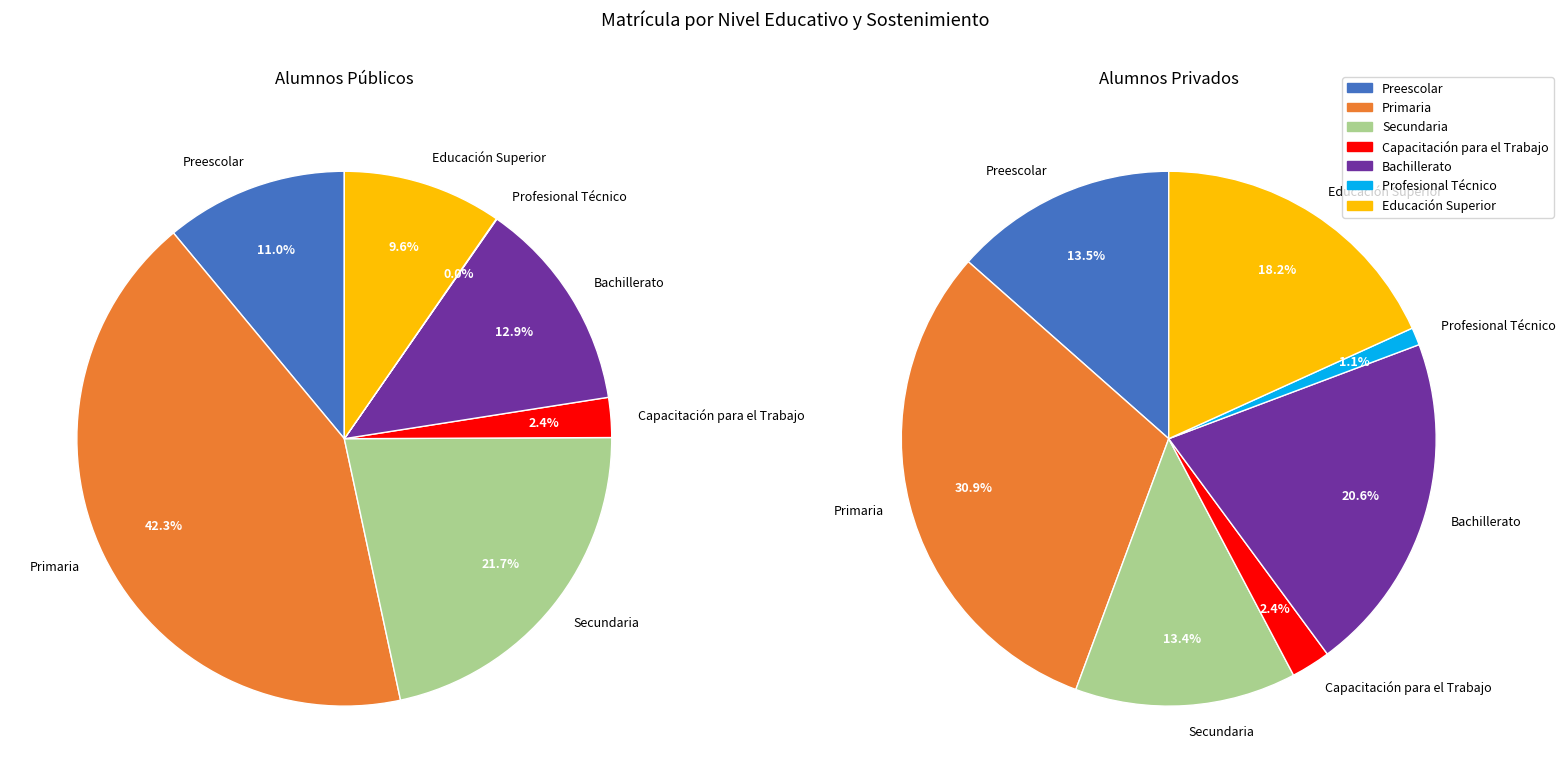

What percentage do Secundaria and Preescolar together represent?

32.7%